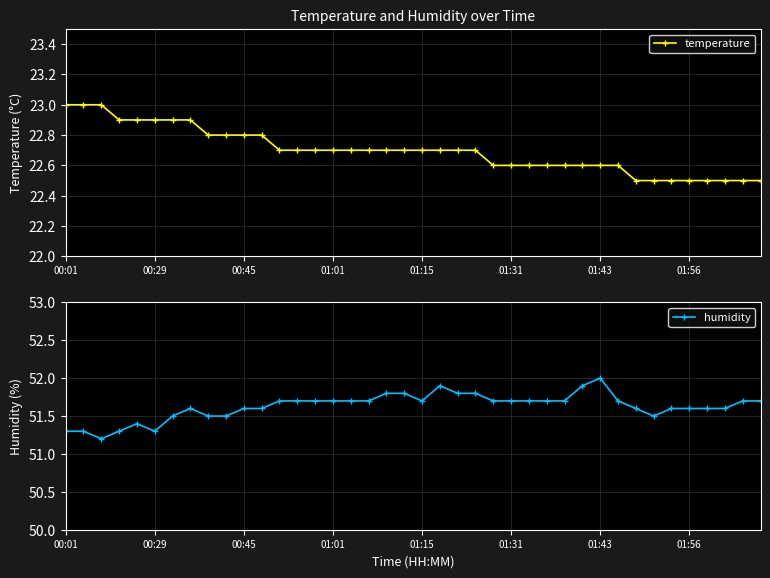

True or false: temperature and humidity intersect in this chart.

False